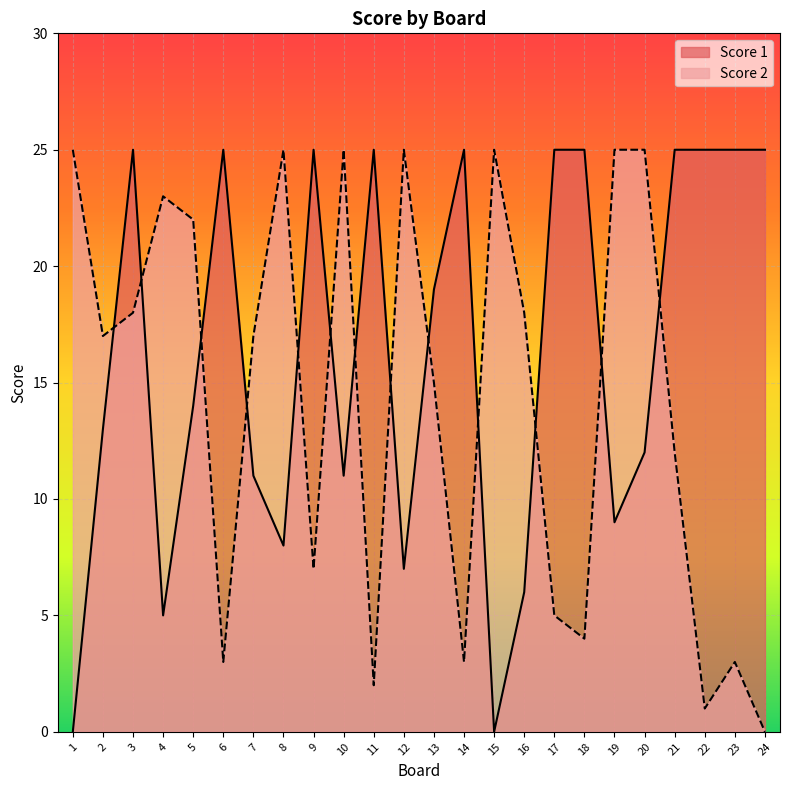

Is the value of Score 2 at 7 greater than the value of Score 1 at 16?

Yes